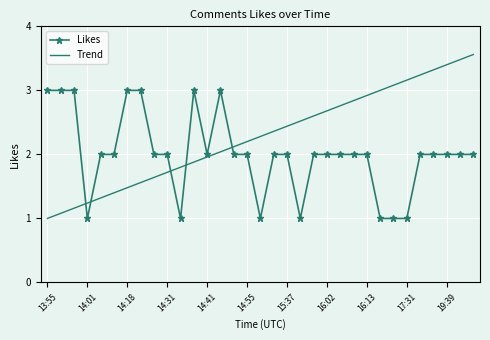

What is the highest value of the Likes series?

3.0